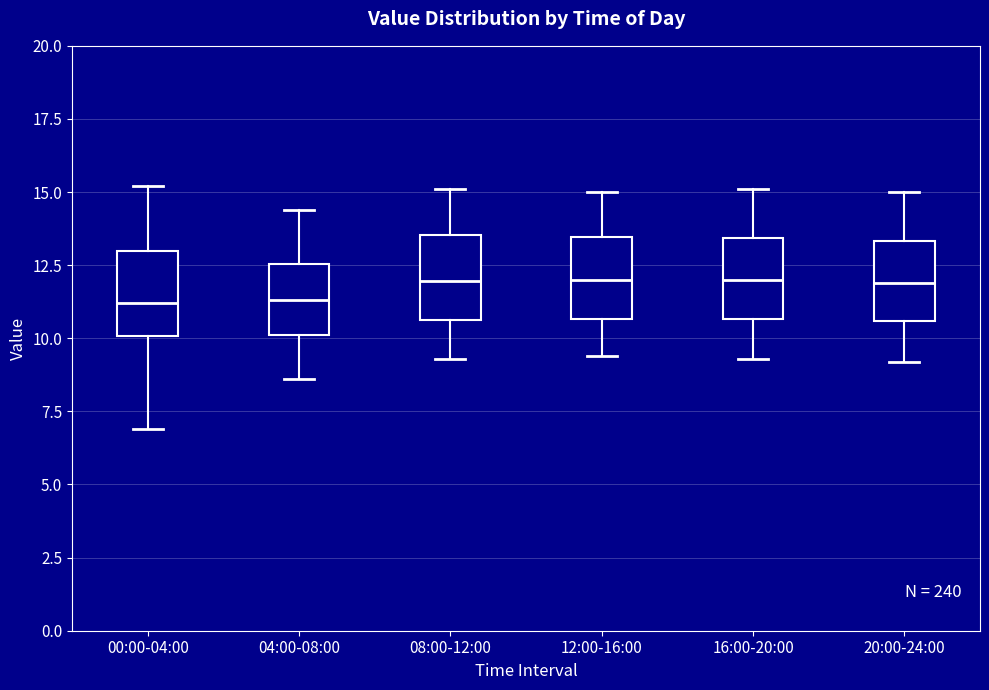

Reading left to right, transcribe this box plot: for each box, give where its median line is, the range the box spans, and where its two whiskers end, as read against the y-axis. The values are not printed on the chart, so give them approximately, as read against the axis.

00:00-04:00: median 11.0, box 10.0 to 13.0, whiskers 7.0 to 15.0
04:00-08:00: median 11.5, box 10.0 to 12.5, whiskers 8.5 to 14.5
08:00-12:00: median 12.0, box 10.5 to 13.5, whiskers 9.5 to 15.0
12:00-16:00: median 12.0, box 10.5 to 13.5, whiskers 9.5 to 15.0
16:00-20:00: median 12.0, box 10.5 to 13.5, whiskers 9.5 to 15.0
20:00-24:00: median 12.0, box 10.5 to 13.5, whiskers 9.0 to 15.0